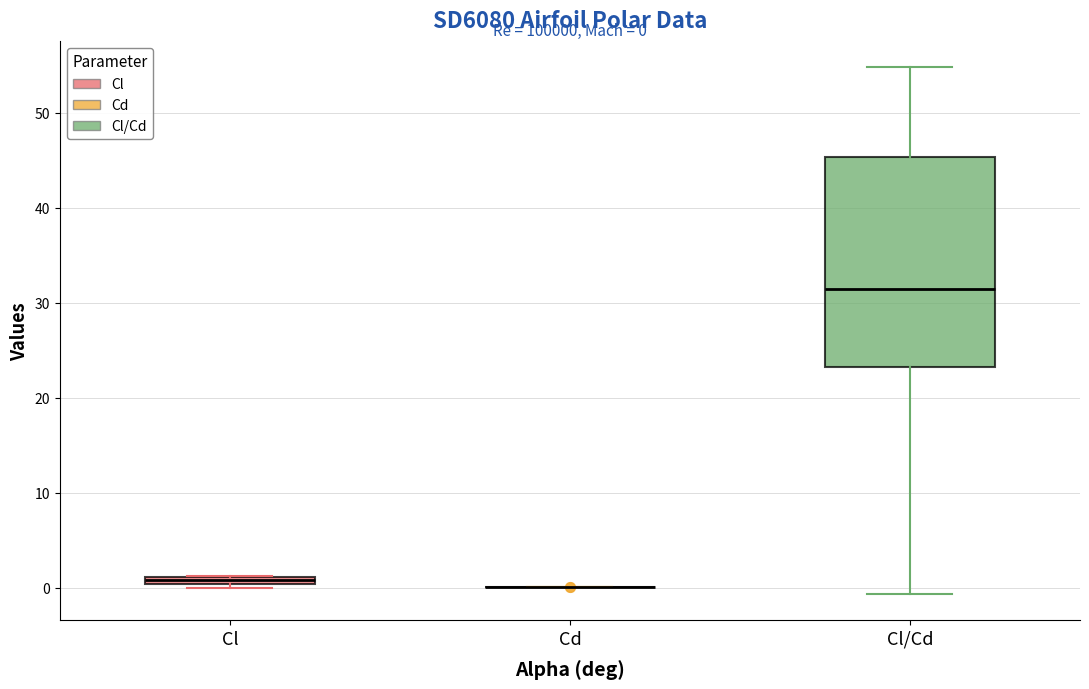

Comparing the boxes themselves (not the whiskers), which one is the tallest?

Cl/Cd